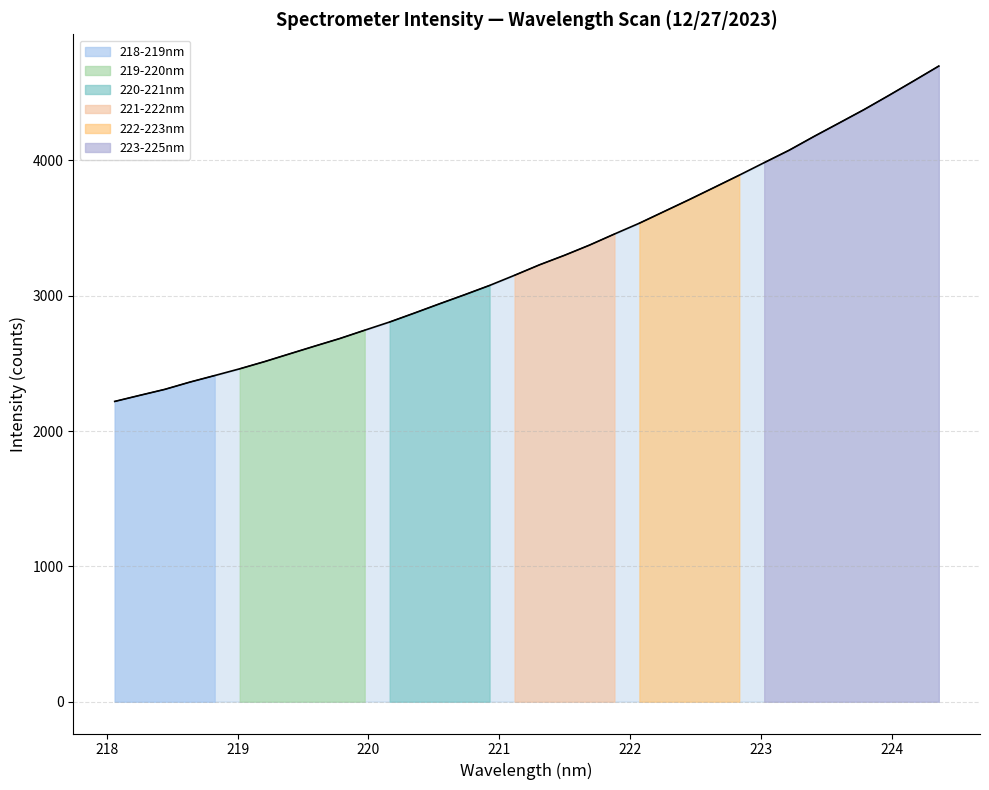

How many lines are shown in the chart?

1